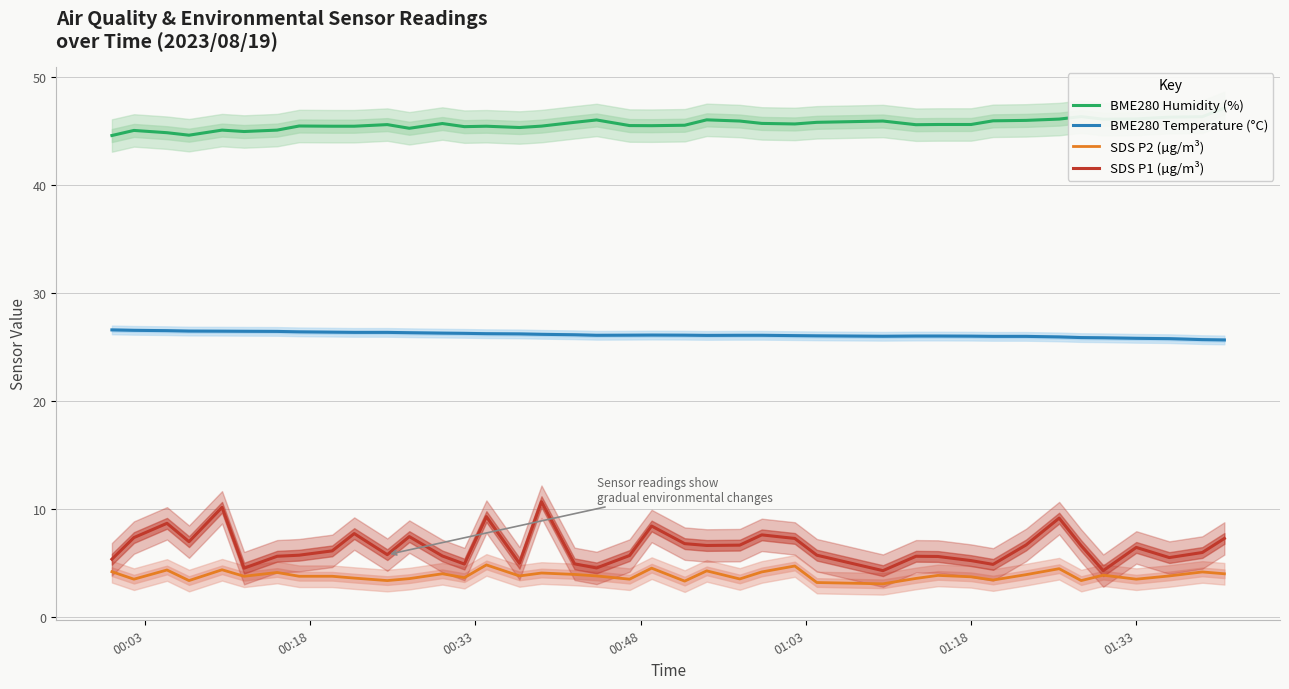

True or false: SDS P2 (µg/m³) and BME280 Temperature (°C) intersect in this chart.

False